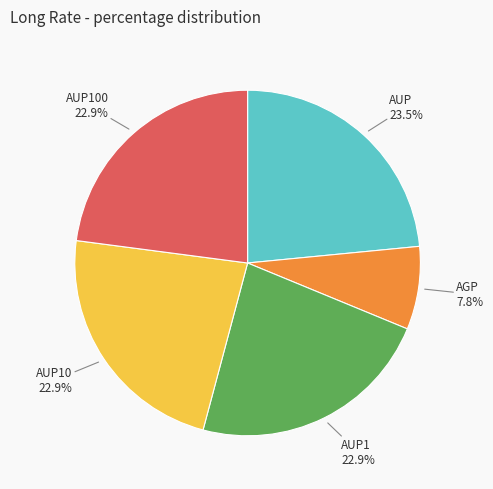

Is there any slice that represents more than half of the pie?

No